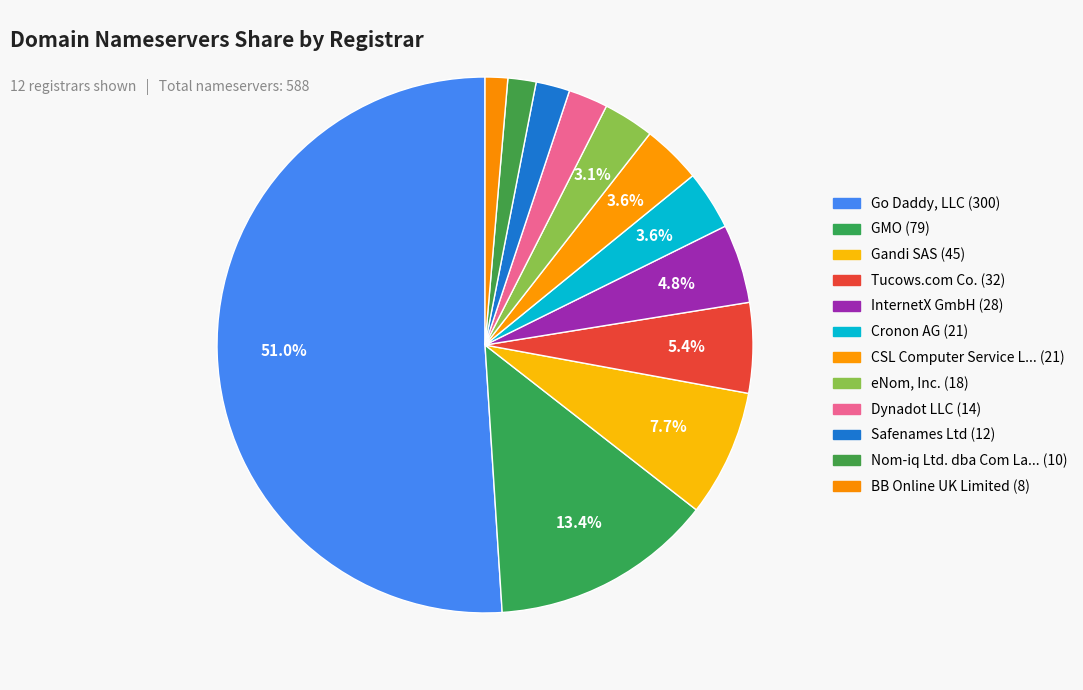

How many segments does this pie chart have?

12